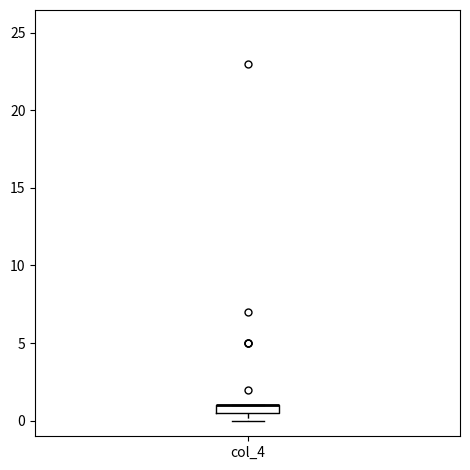

Where is the upper edge of the box for col_4 on the y-axis? The values are not printed on the chart, so give them approximately, as read against the axis.

1.0